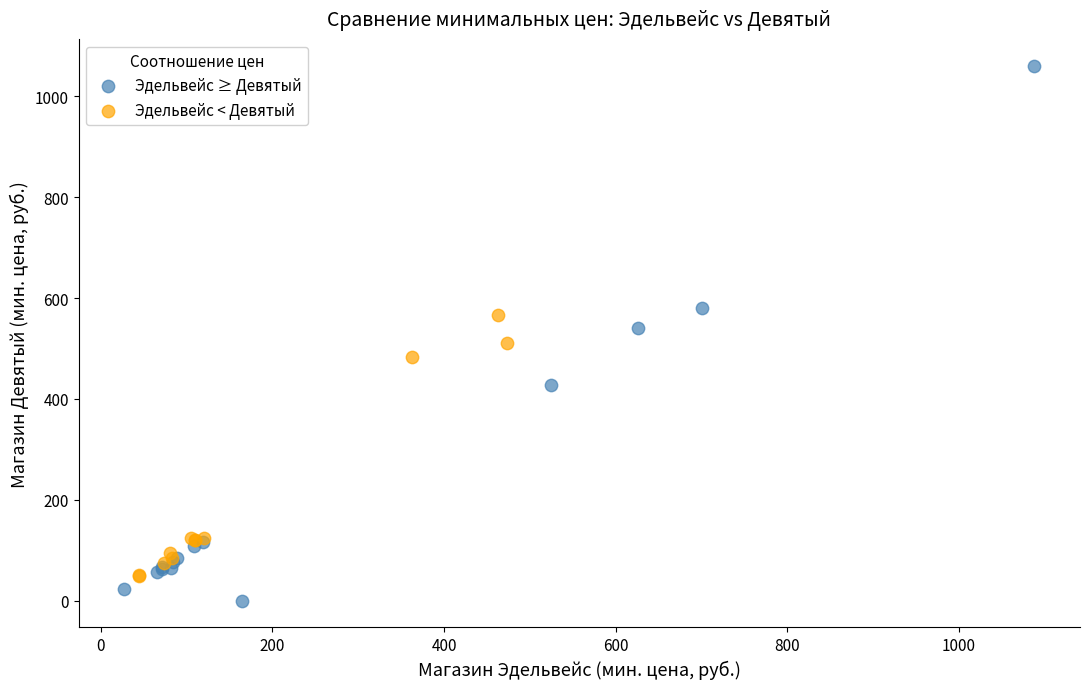

Which series has the largest Y range (max minus min)?

Эдельвейс ≥ Девятый